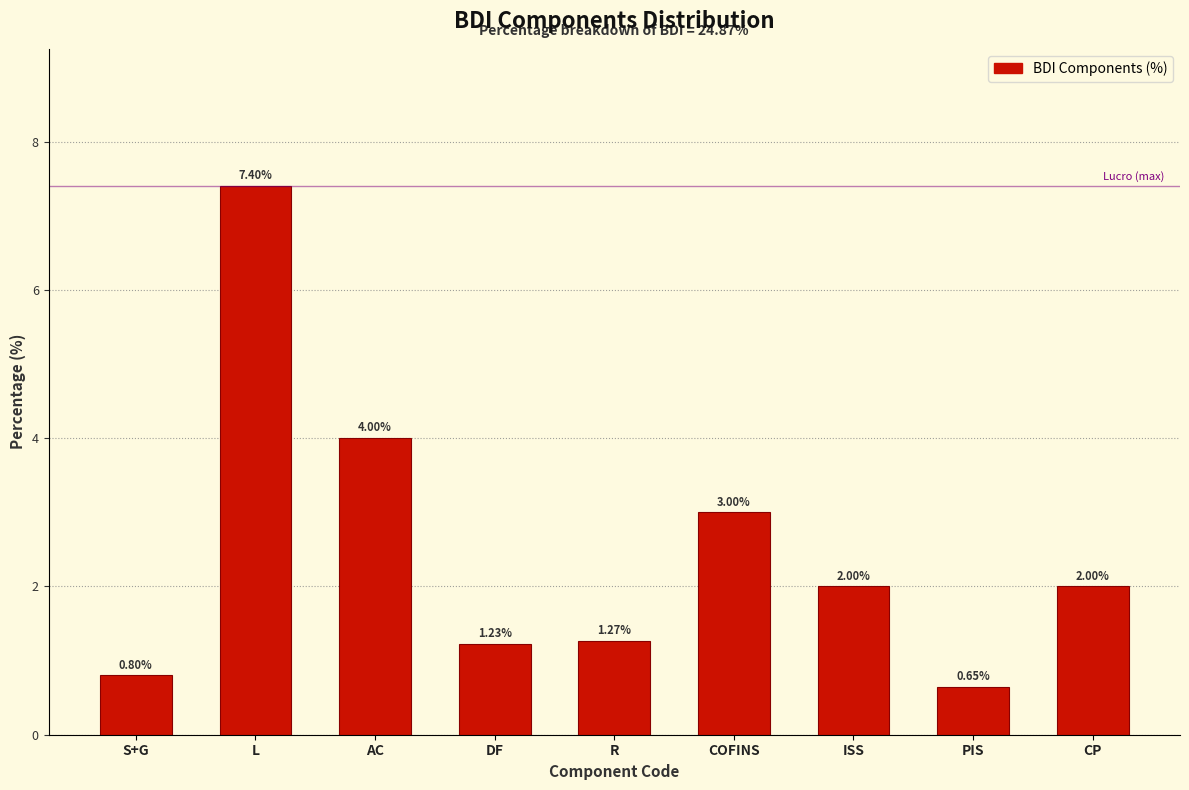

Which label corresponds to the largest value in the chart?

L